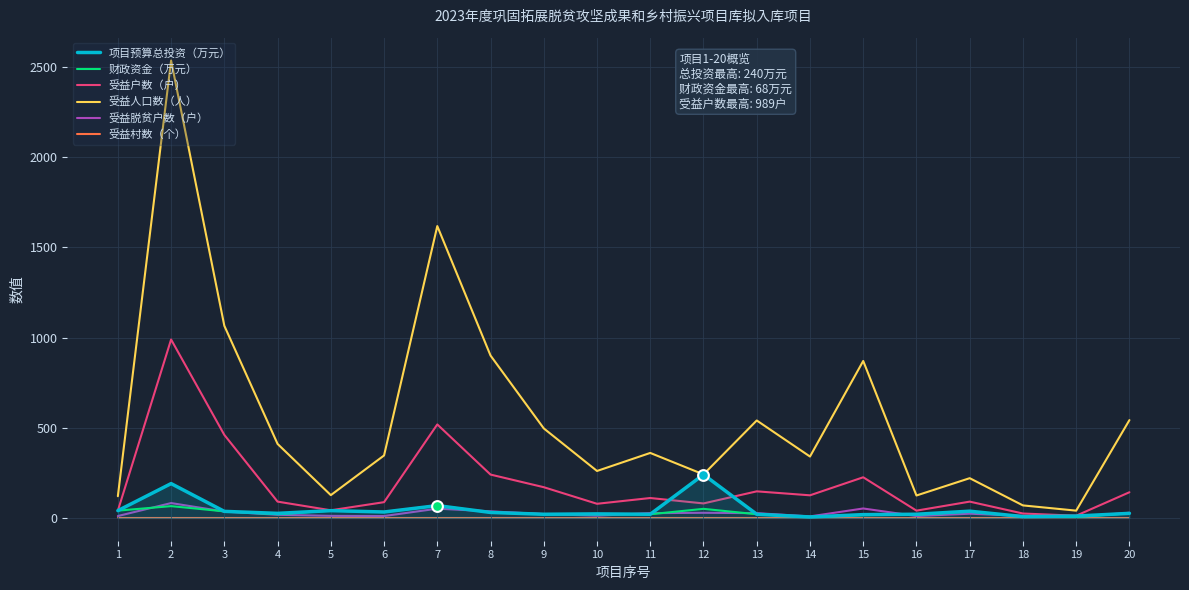

At how many categories does at least one series exceed 520?

7